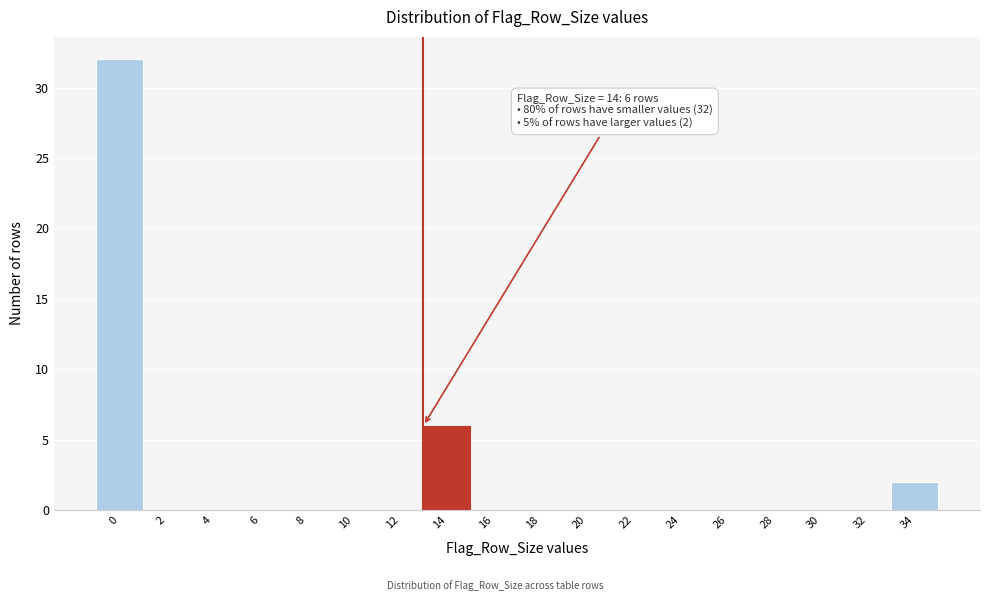

Reading right to left, transcribe all the data shown in this chart.

34=2	32=0	30=0	28=0	26=0	24=0	22=0	20=0	18=0	16=0	14=6	12=0	10=0	8=0	6=0	4=0	2=0	0=32